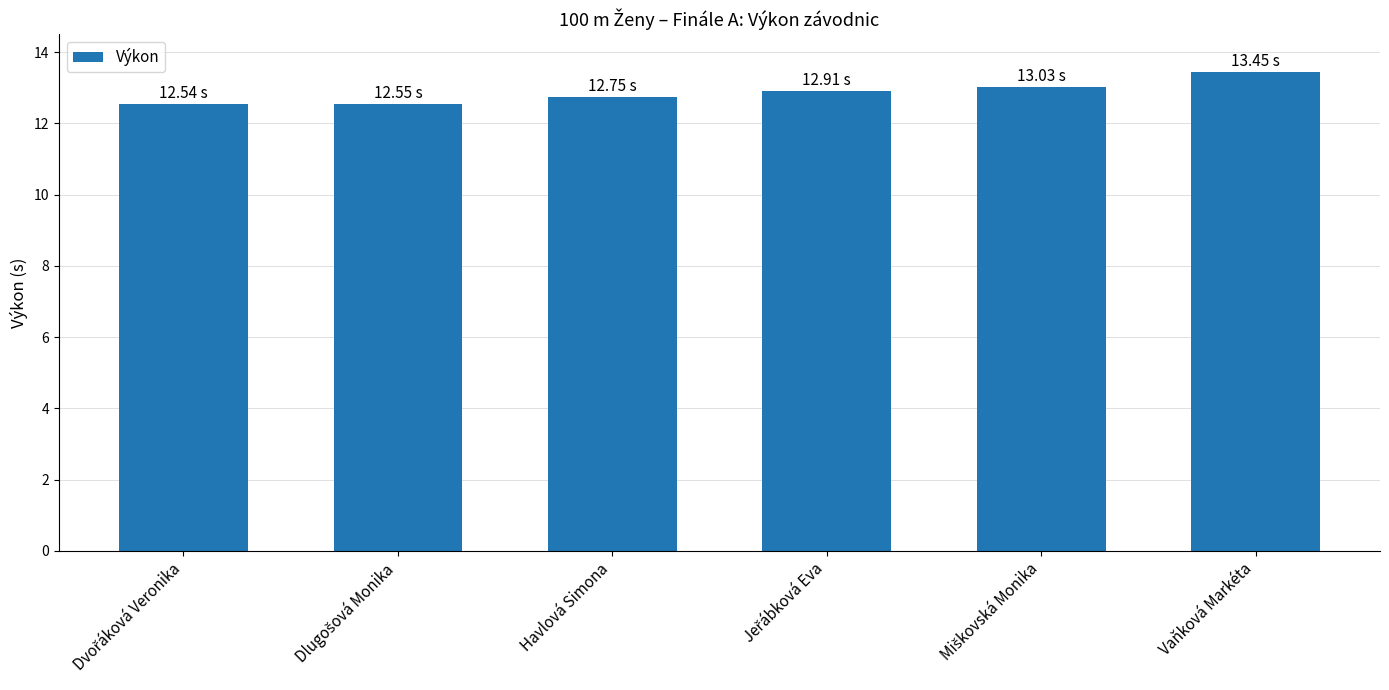

Does the chart contain any negative values?

No